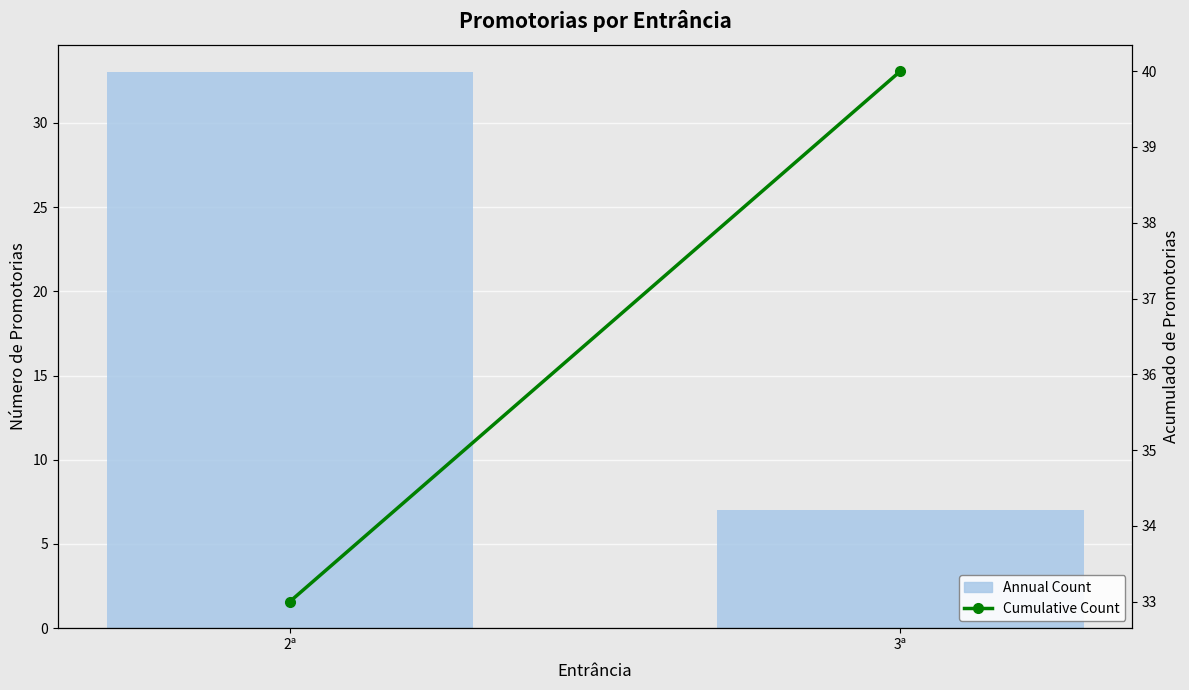

List the series in order of their overall mean, highest first.

Cumulative Count, Annual Count